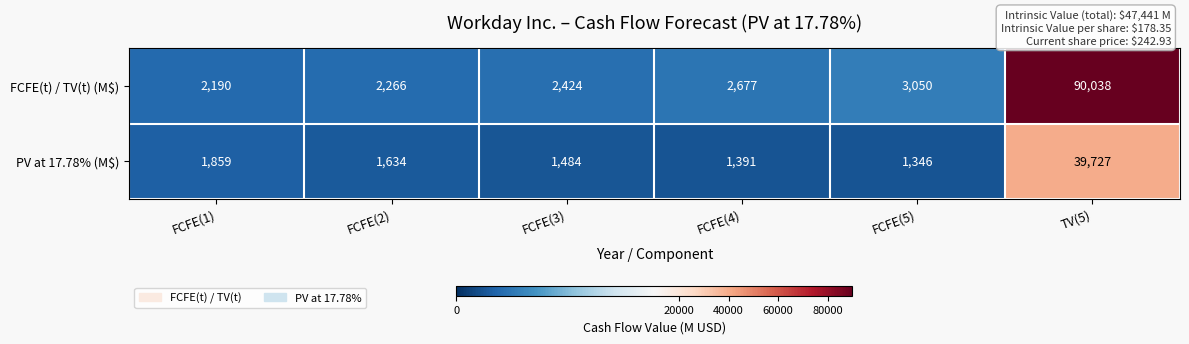

What is the sum of all FCFE(t) / TV(t) (M$) values?

102645